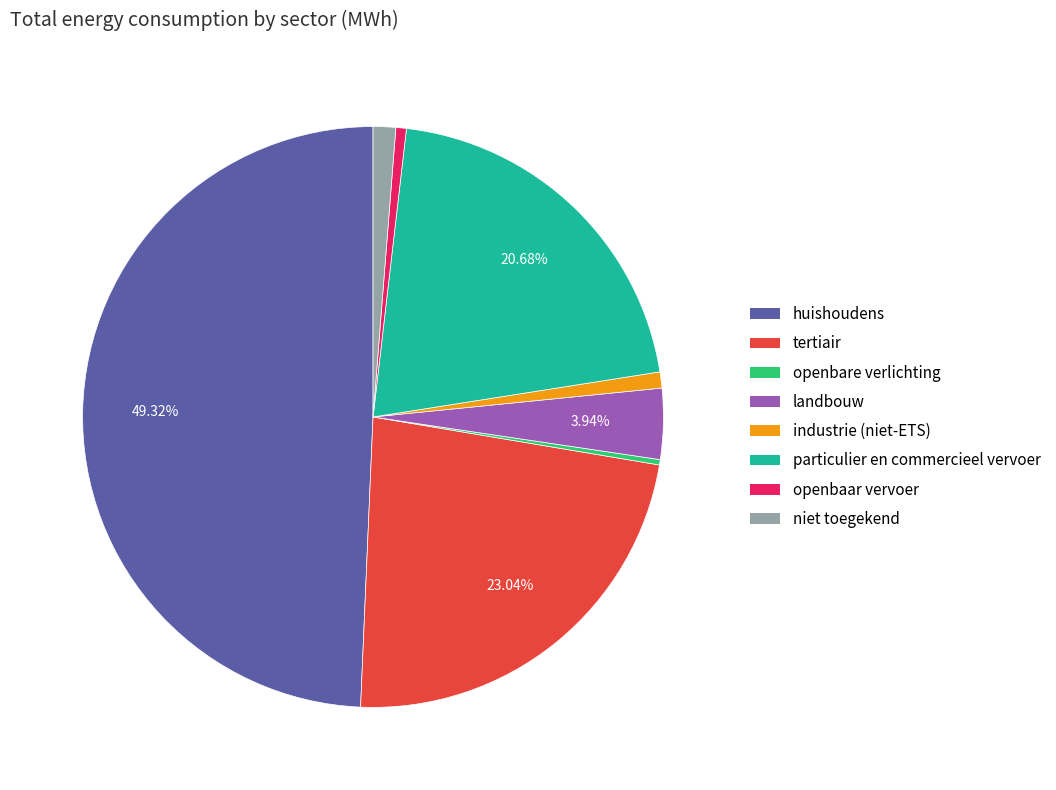

Which category has the biggest portion of the pie?

huishoudens